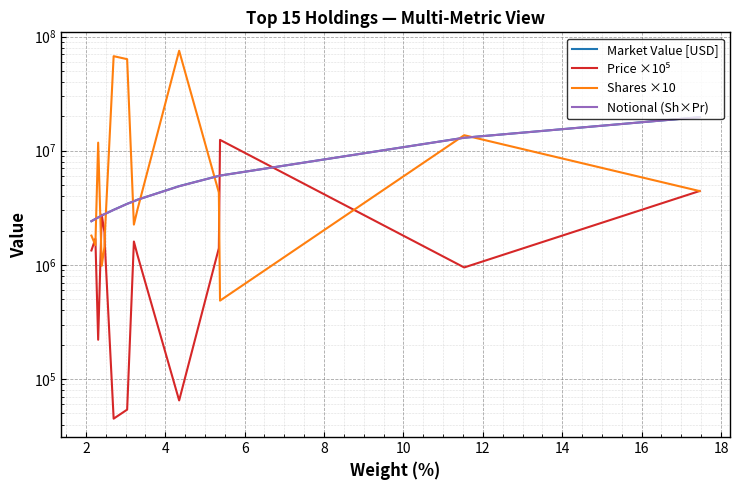

What is the maximum value shown in the chart?

75151200.0